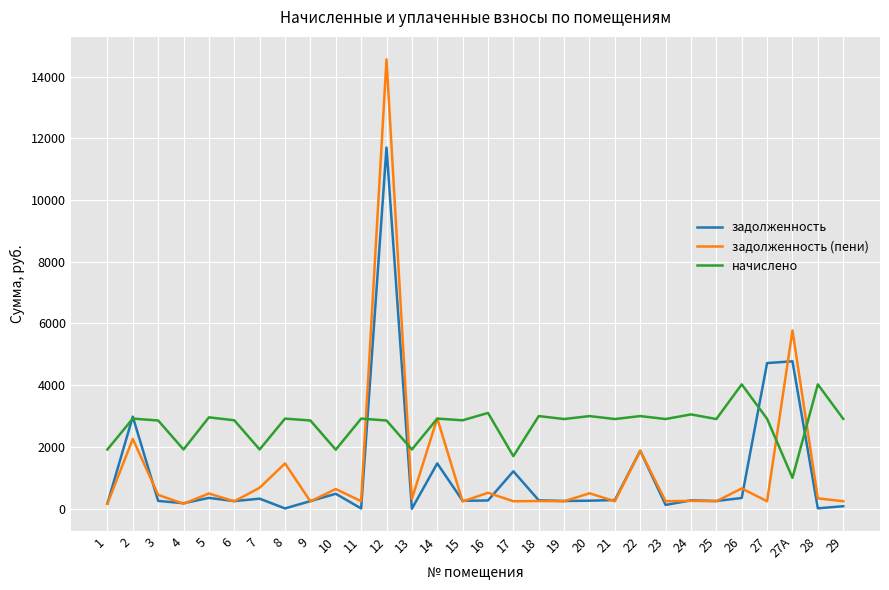

Rank the series by their maximum value, from lowest to highest.

начислено, задолженность, задолженность (пени)